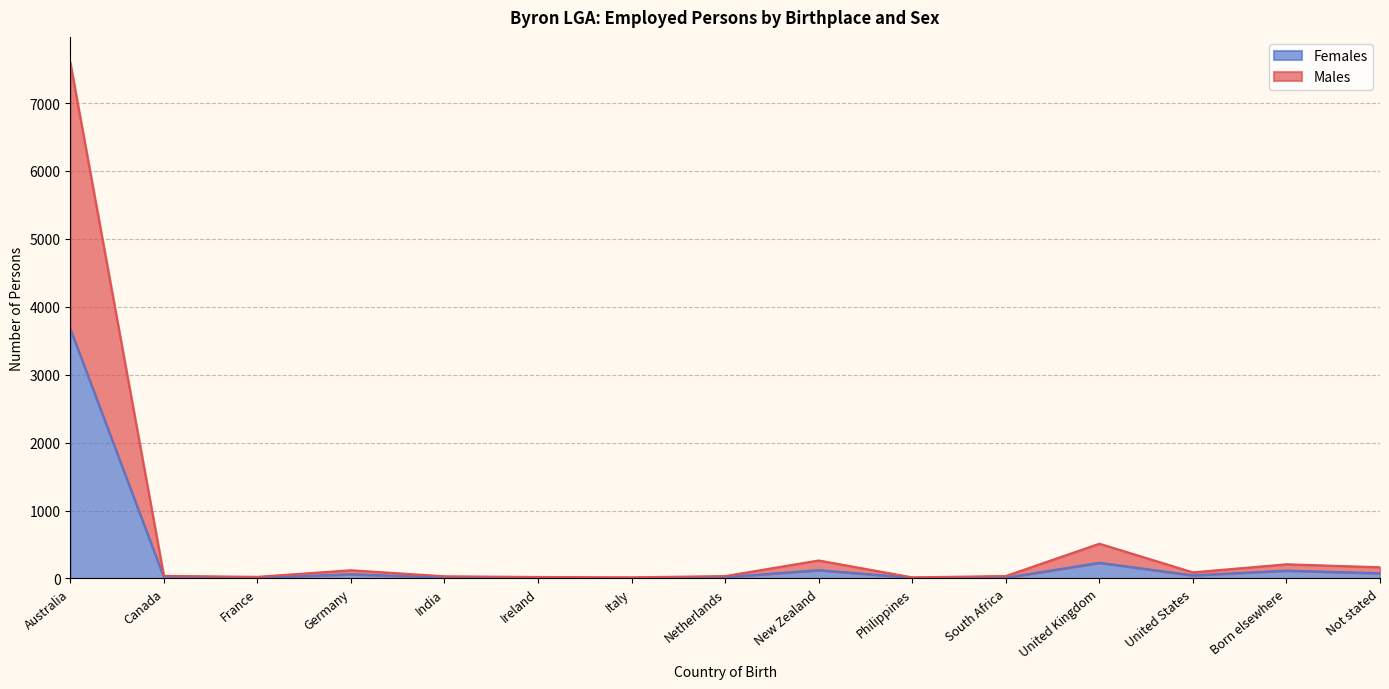

What is the total value across all series at Born elsewhere?

209